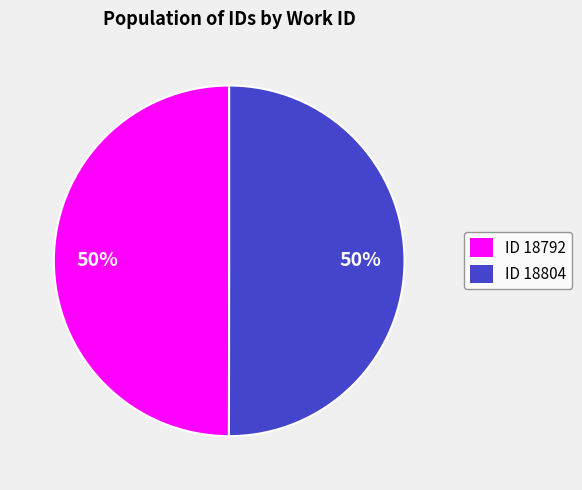

To the nearest percent, what is the average slice percentage?

50%